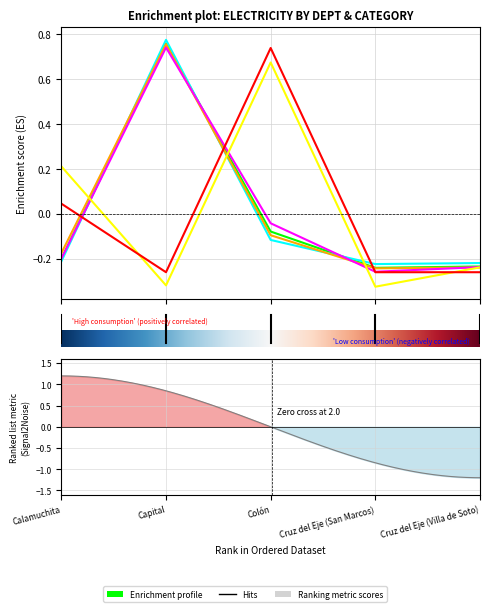

How many values in the Otros series are below 0?

3